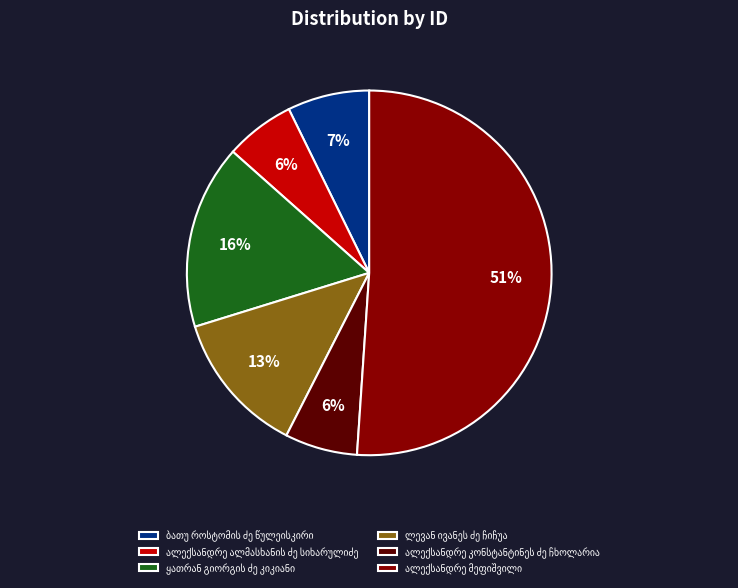

Does any single category account for the majority?

Yes